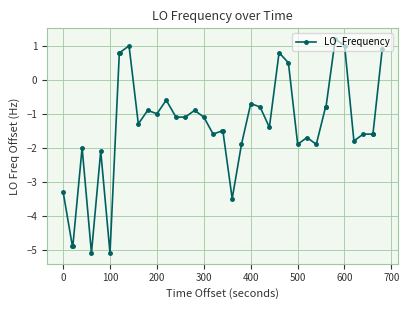

What is the value of the 14th point from the left?

-0.6